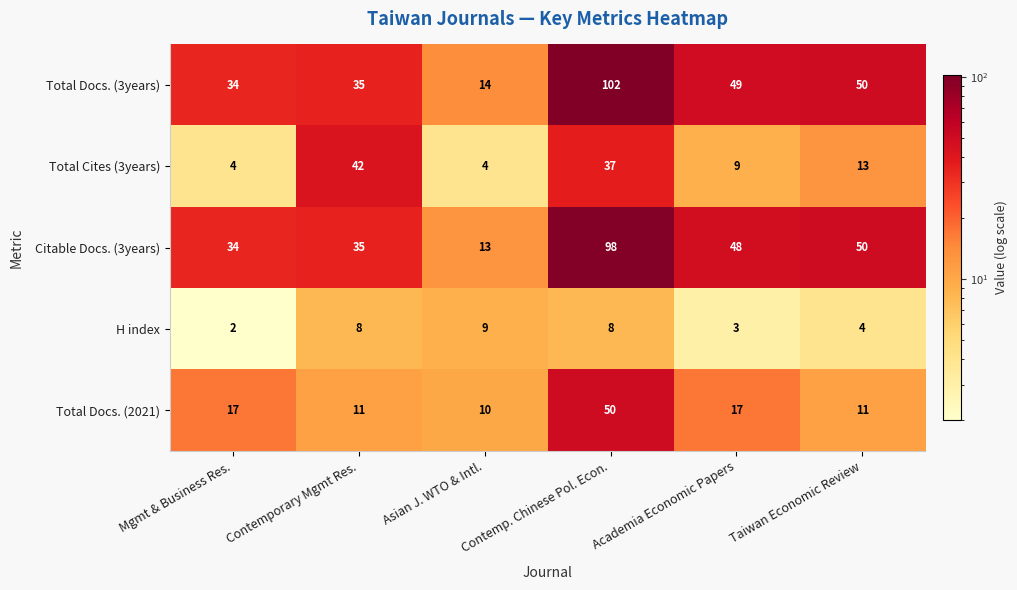

What is the approximate value of Total Docs. (2021) at Mgmt & Business Res.?

17